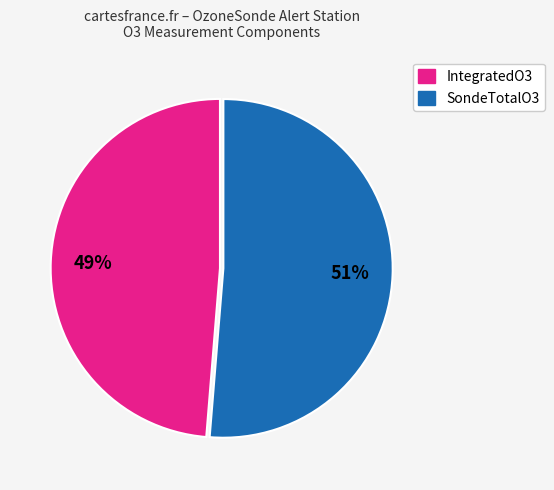

How many segments does this pie chart have?

2